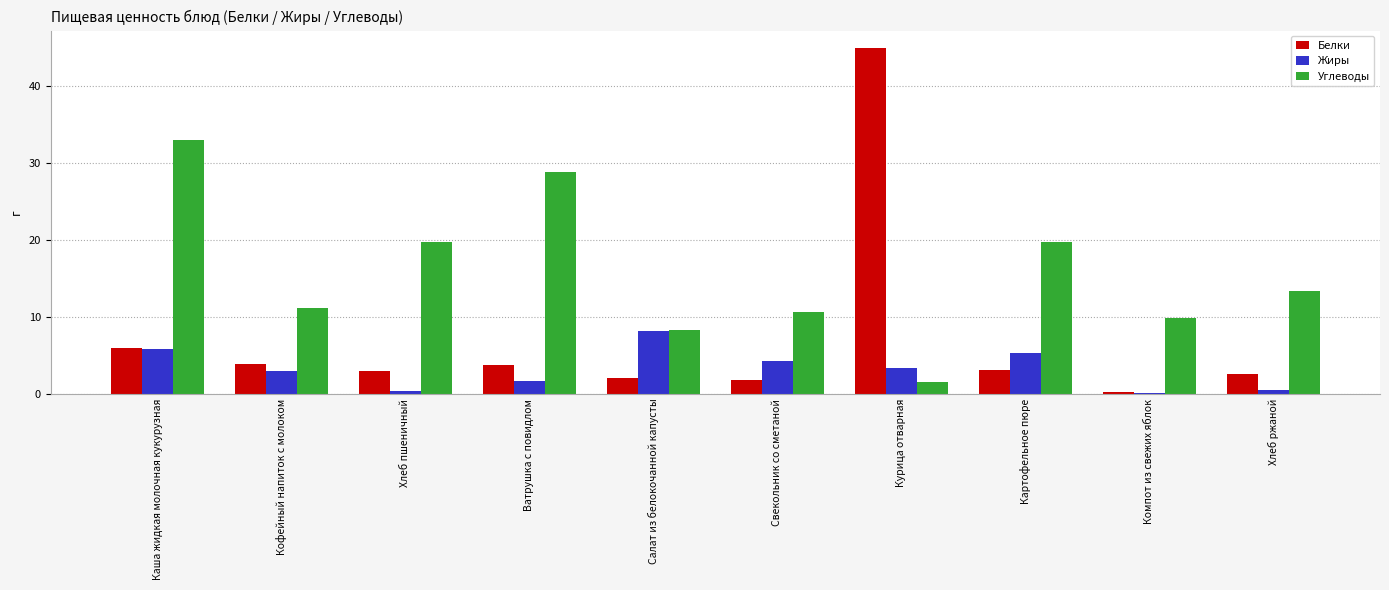

What is the approximate value of Белки at Картофельное пюре?

3.1